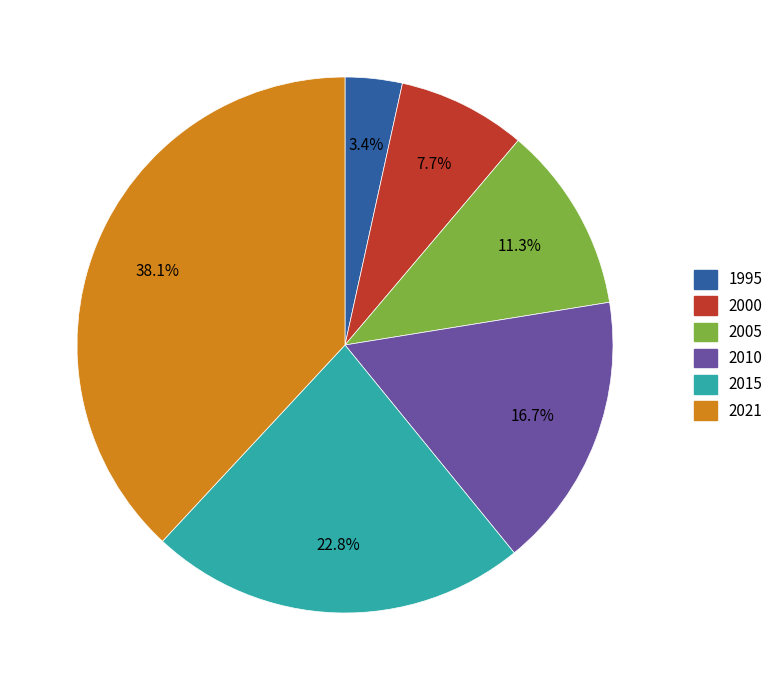

Is there a majority slice in this chart?

No